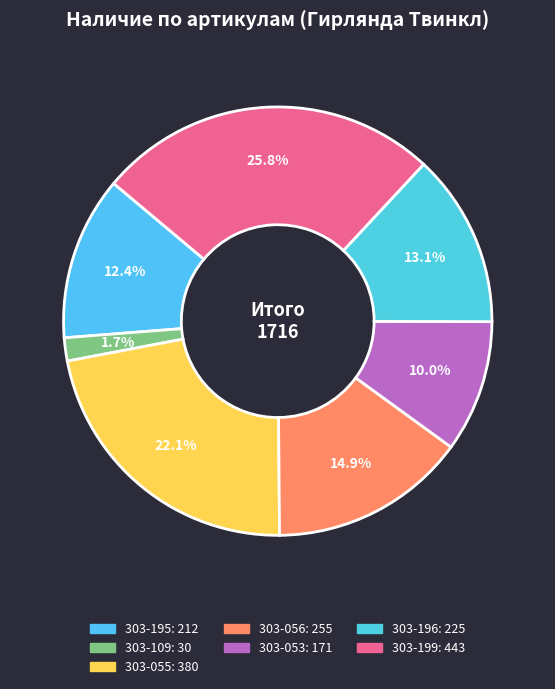

How many slices are in this pie chart?

7